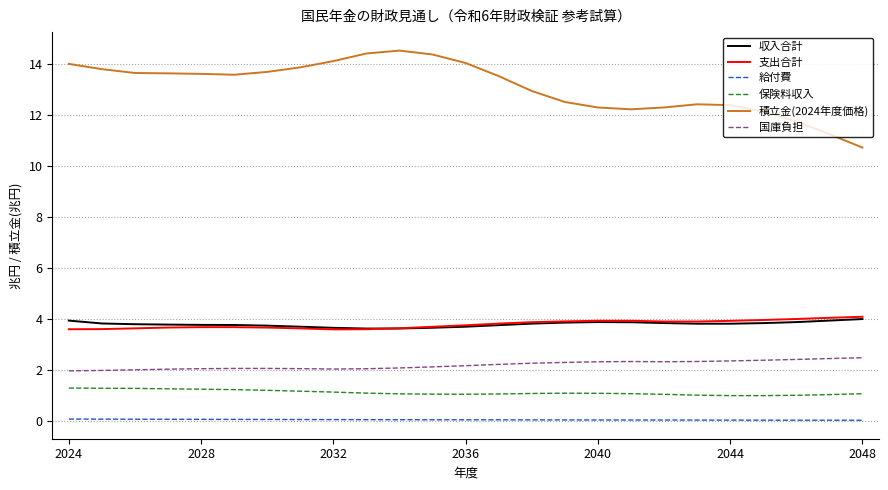

Which series has the largest total across all categories?

積立金(2024年度価格)